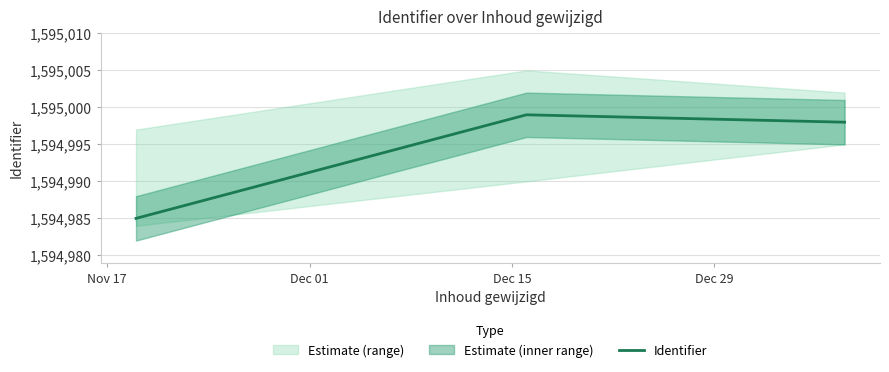

Reading left to right, transcribe all the data shown in this chart.

1594985	1594999	1594998